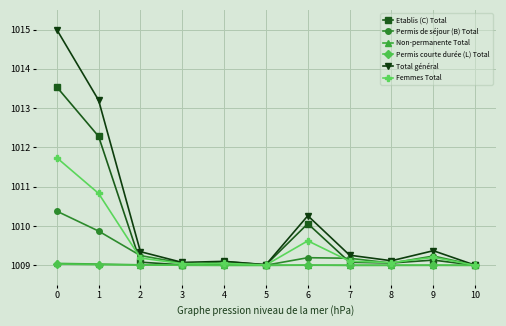

What is the sum of all Non-permanente Total values?

11099.1